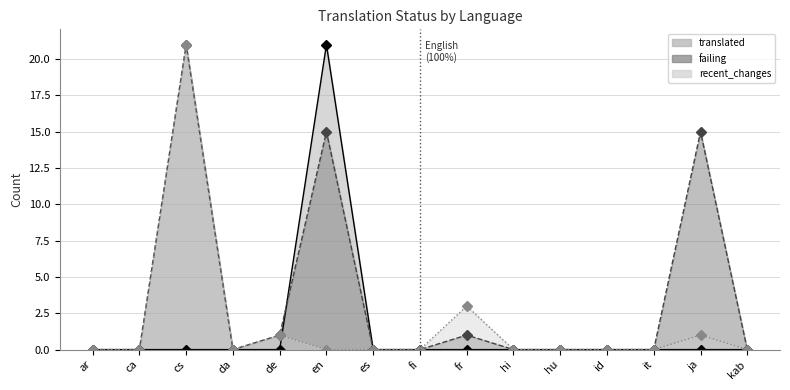

Reading left to right, what are all the values shown in this chart?

translated: ar=0	ca=0	cs=0	da=0	de=0	en=21	es=0	fi=0	fr=0	hi=0	hu=0	id=0	it=0	ja=0	kab=0
failing: ar=0	ca=0	cs=21	da=0	de=1	en=15	es=0	fi=0	fr=1	hi=0	hu=0	id=0	it=0	ja=15	kab=0
recent_changes: ar=0	ca=0	cs=21	da=0	de=1	en=0	es=0	fi=0	fr=3	hi=0	hu=0	id=0	it=0	ja=1	kab=0